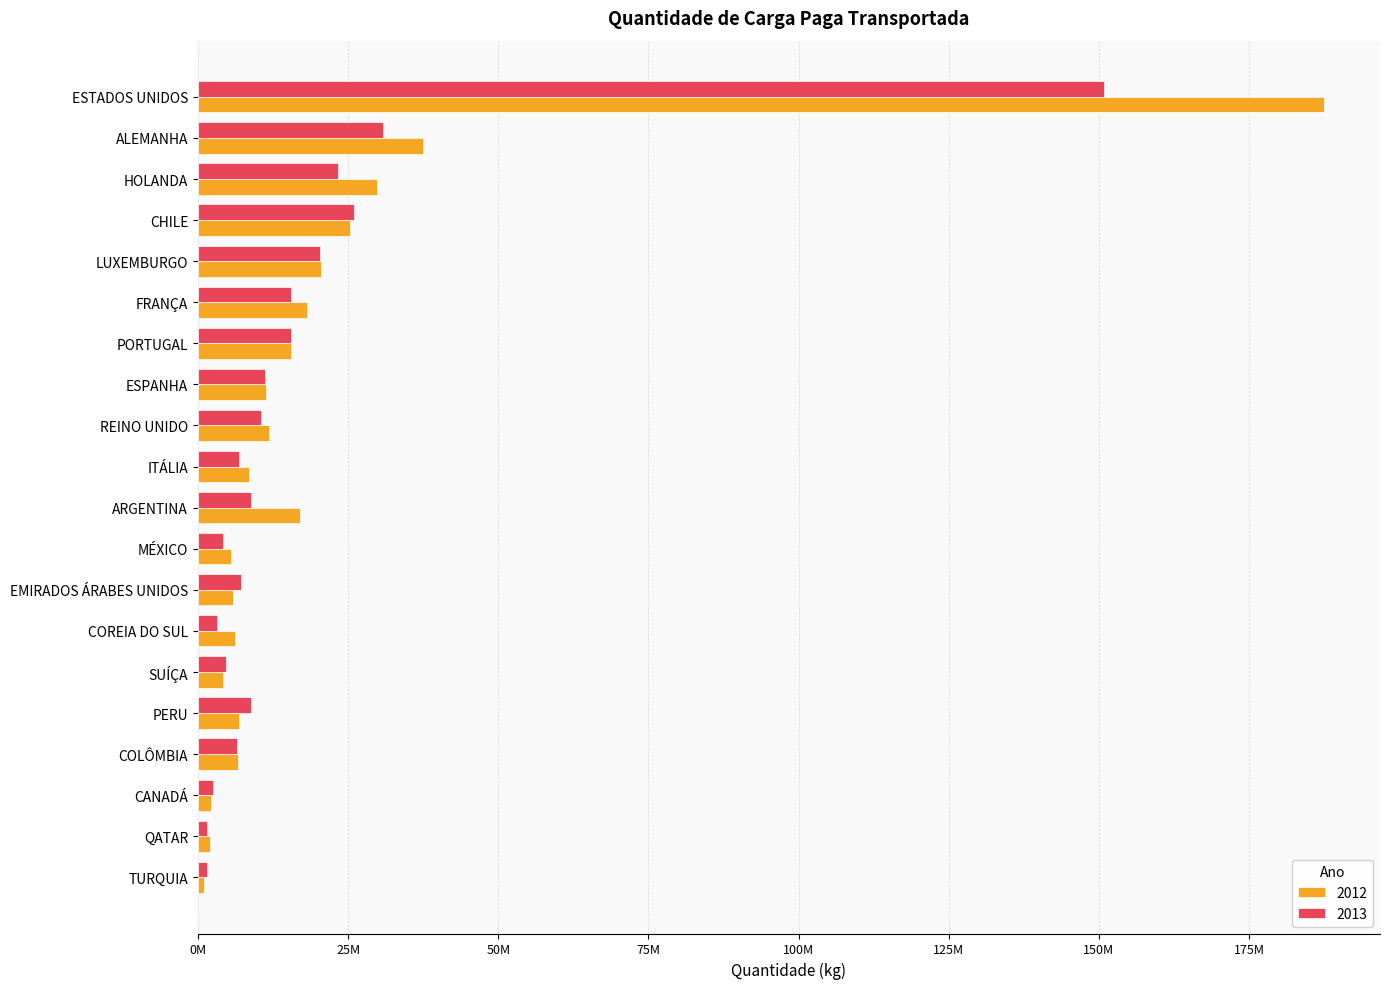

Which label corresponds to the largest value in the chart?

ESTADOS UNIDOS